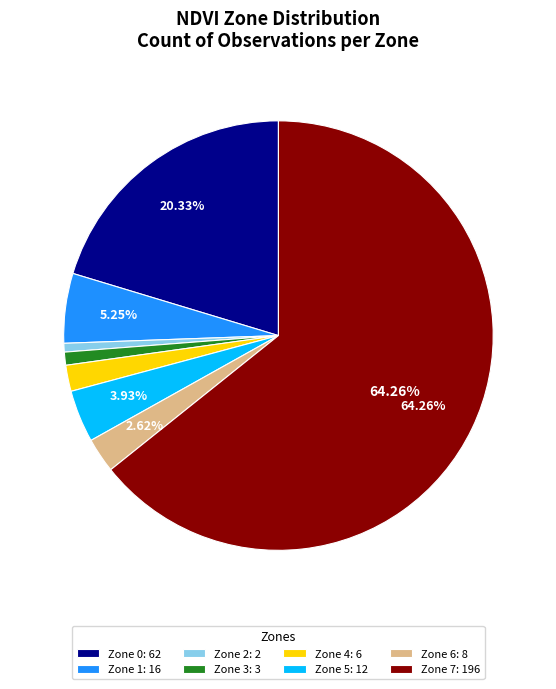

Which category accounts for the majority?

Zone 7: 196